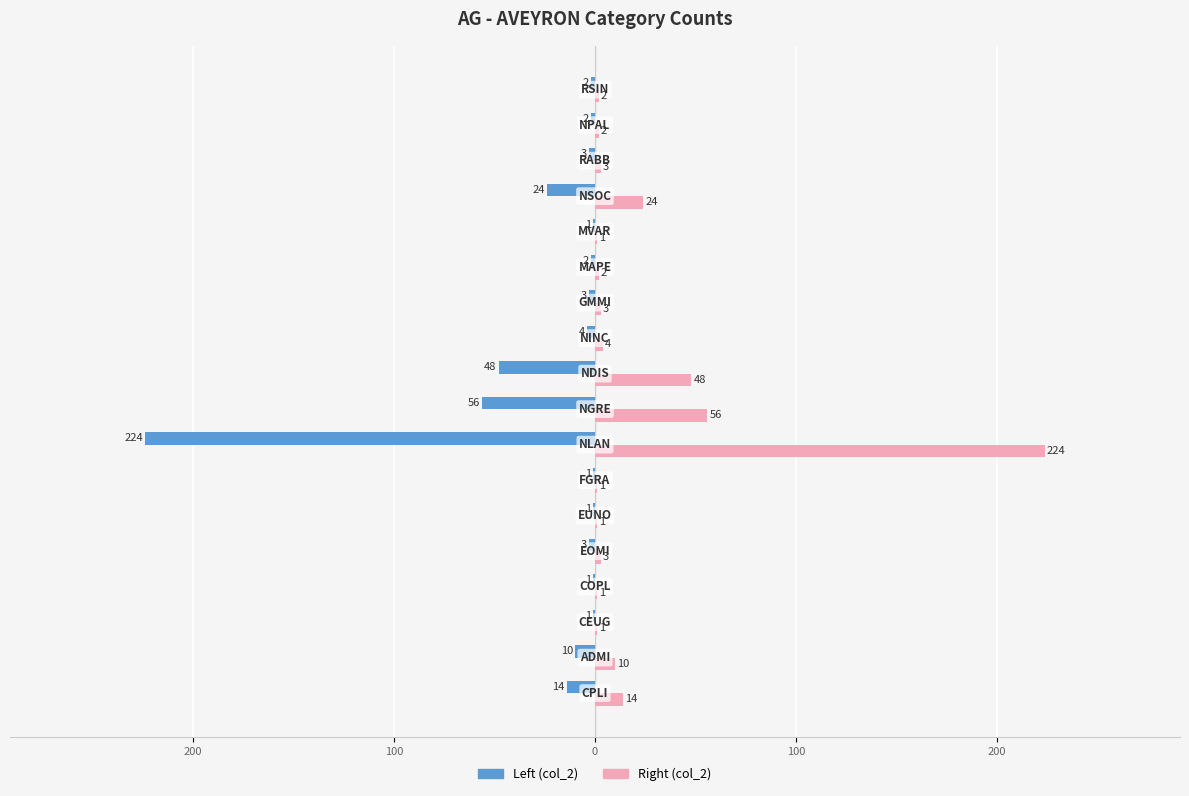

How many bars are there in total?

36